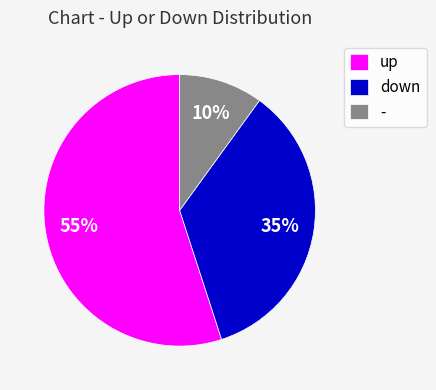

What percentage is the down slice, to the nearest percent?

35%